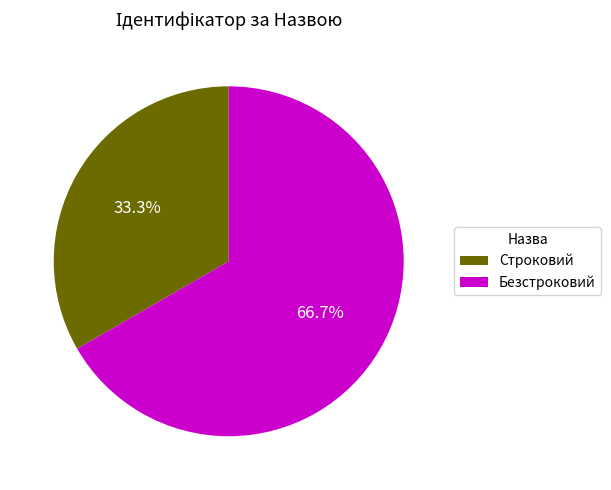

Does any single category account for the majority?

Yes